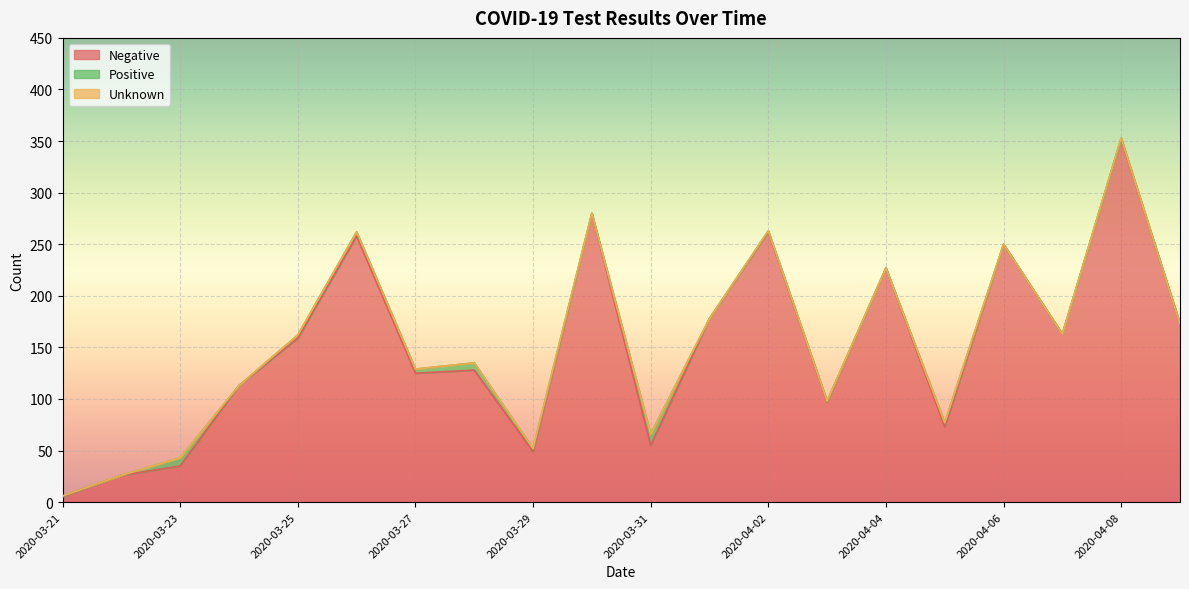

The value of Unknown at 2020-03-22 is 0. True or false?

True